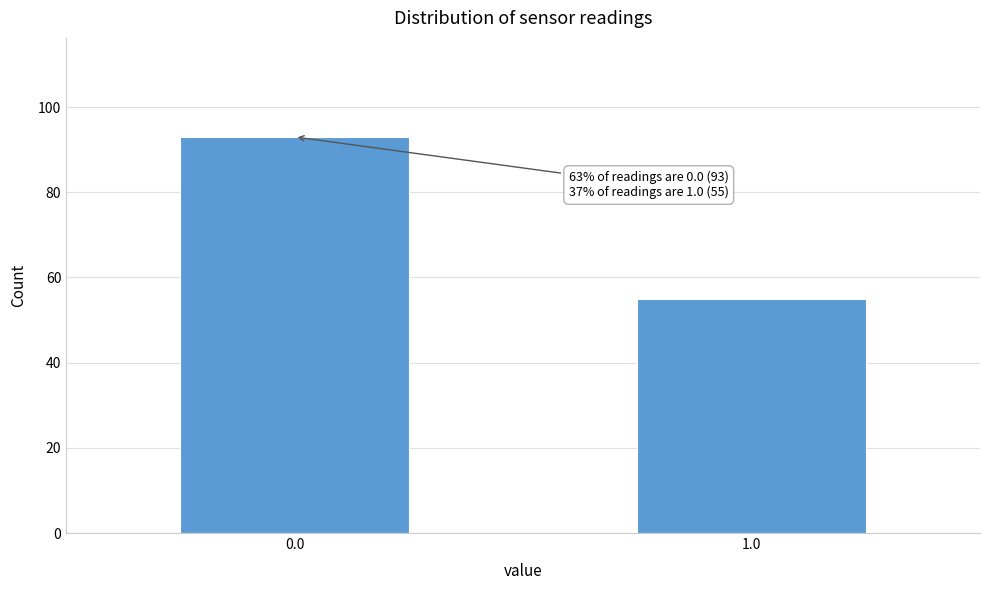

Reading left to right, list all the values displayed in this chart.

93	55